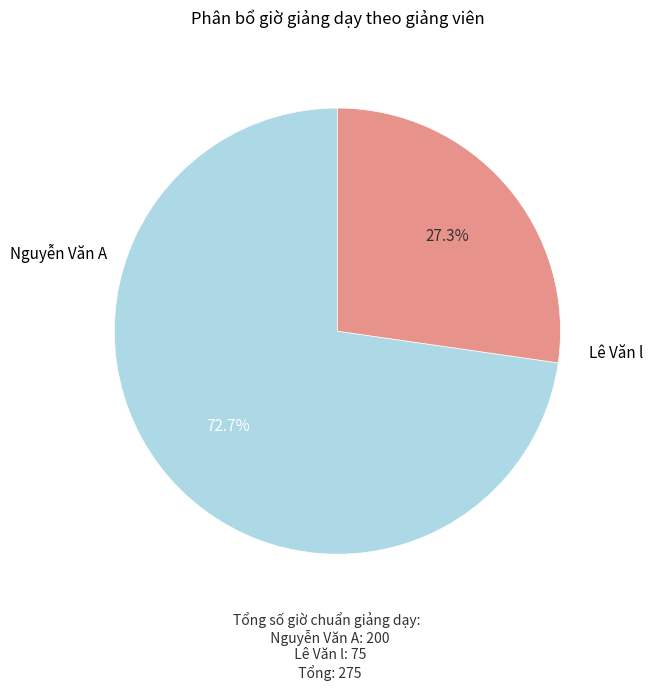

Is there any slice that represents more than half of the pie?

Yes